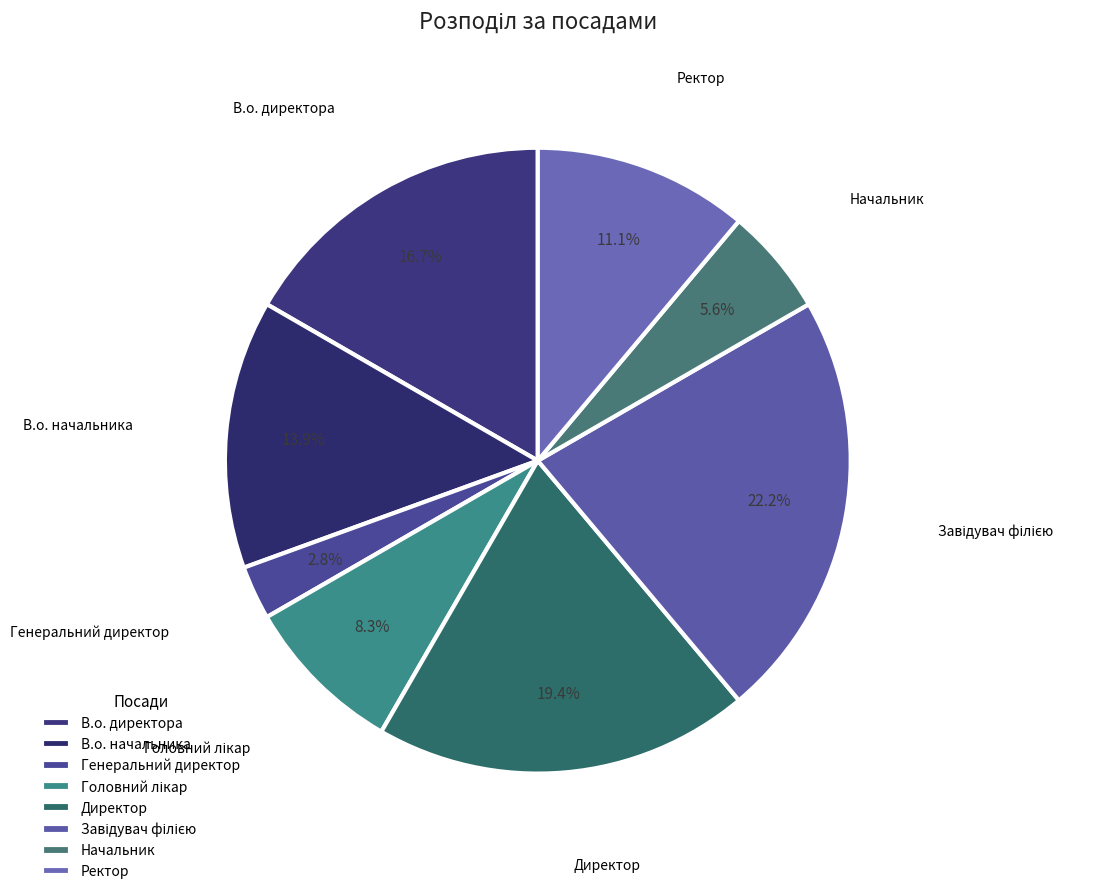

How much of the chart is everything except Ректор?

88.9%